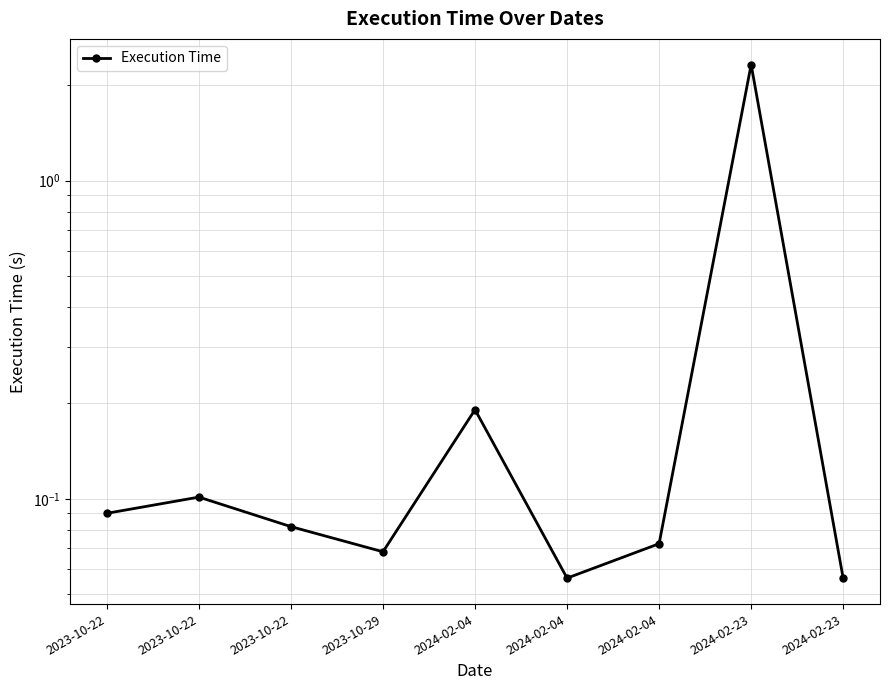

The chart shows a value of 0.1 at 2023-10-22. True or false?

False